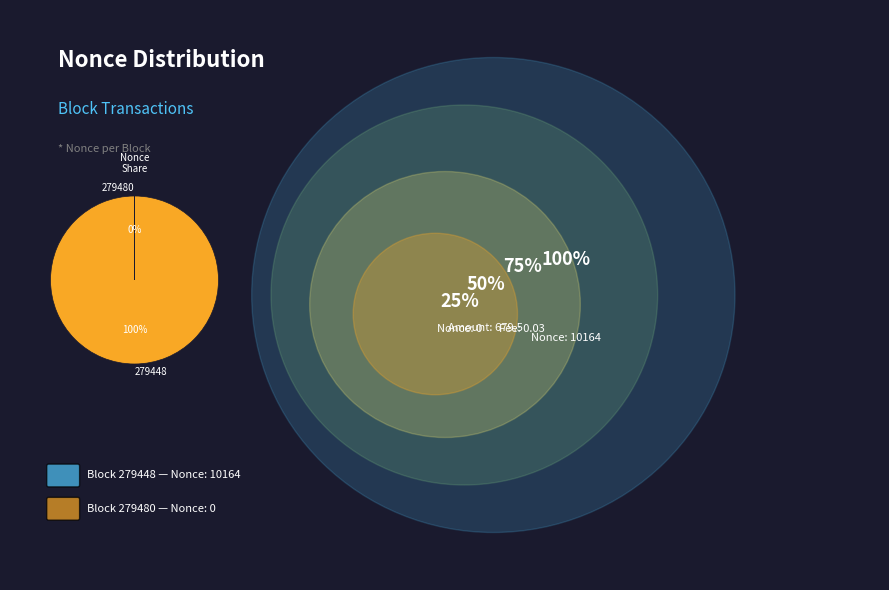

Which slice represents more than half of the pie?

279448